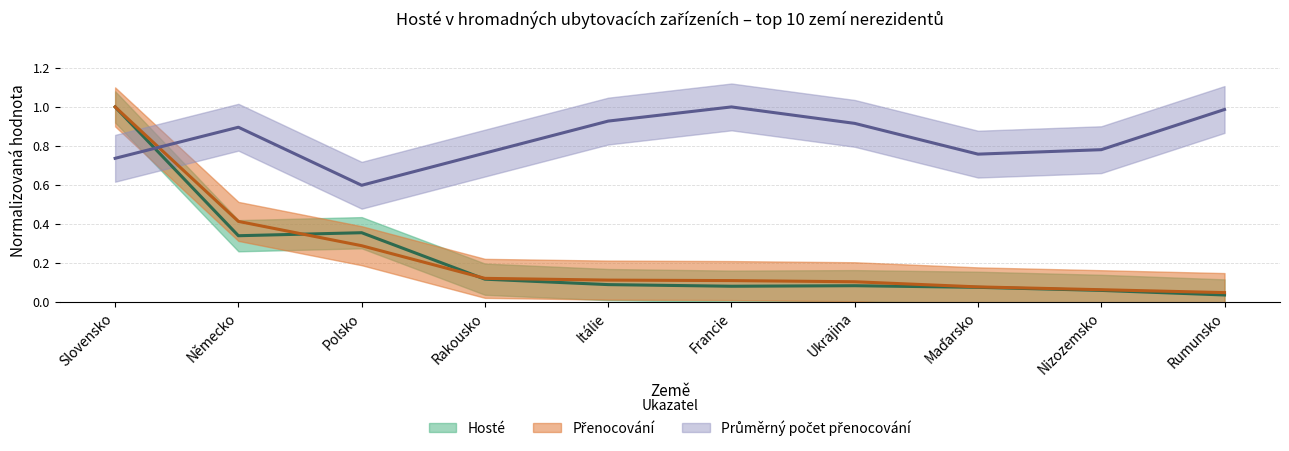

At which label is Průměrný počet přenocování closest to 0?

Polsko